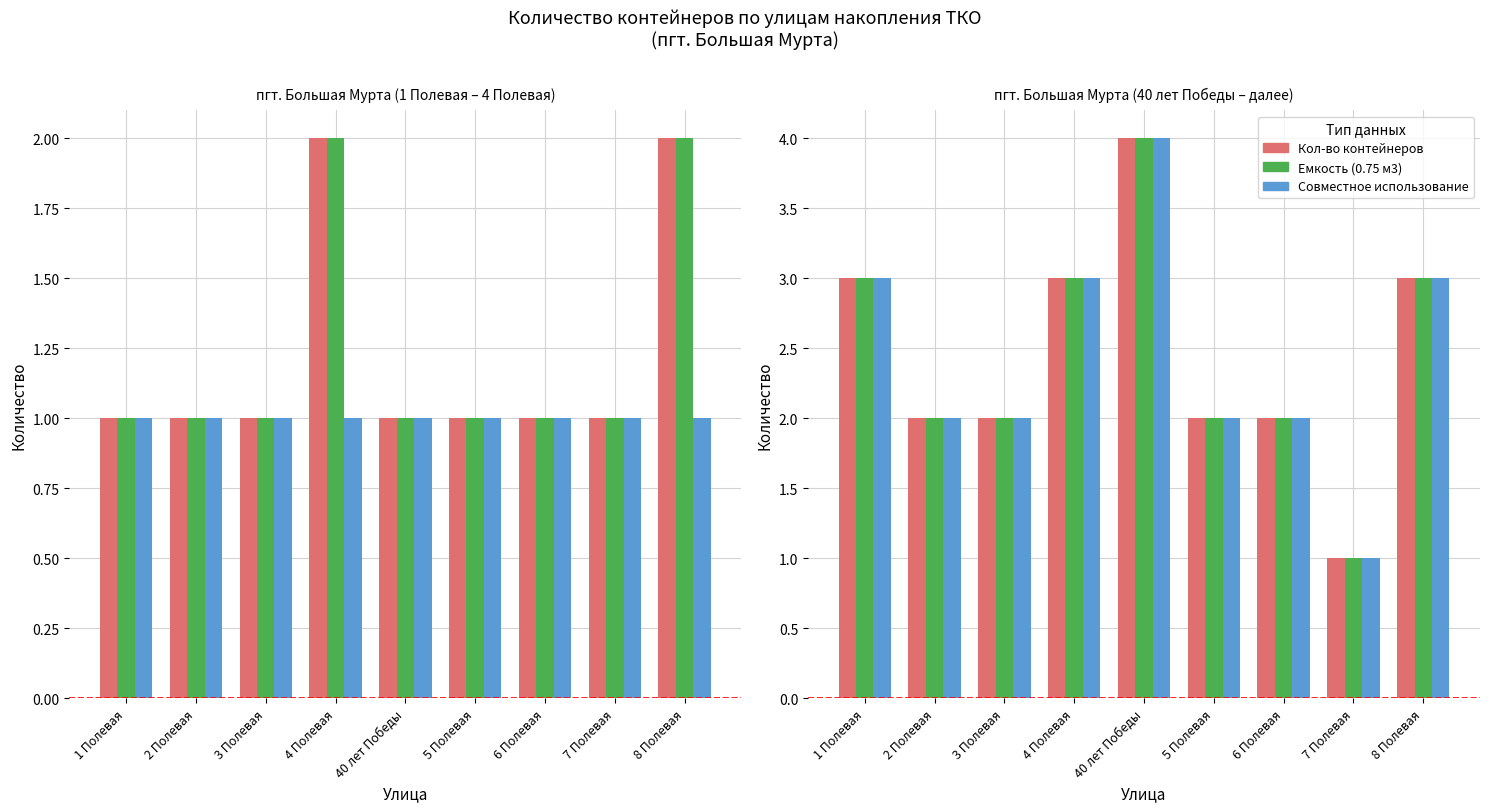

What is the average value of the Емкость (0.75 м3) series?

2